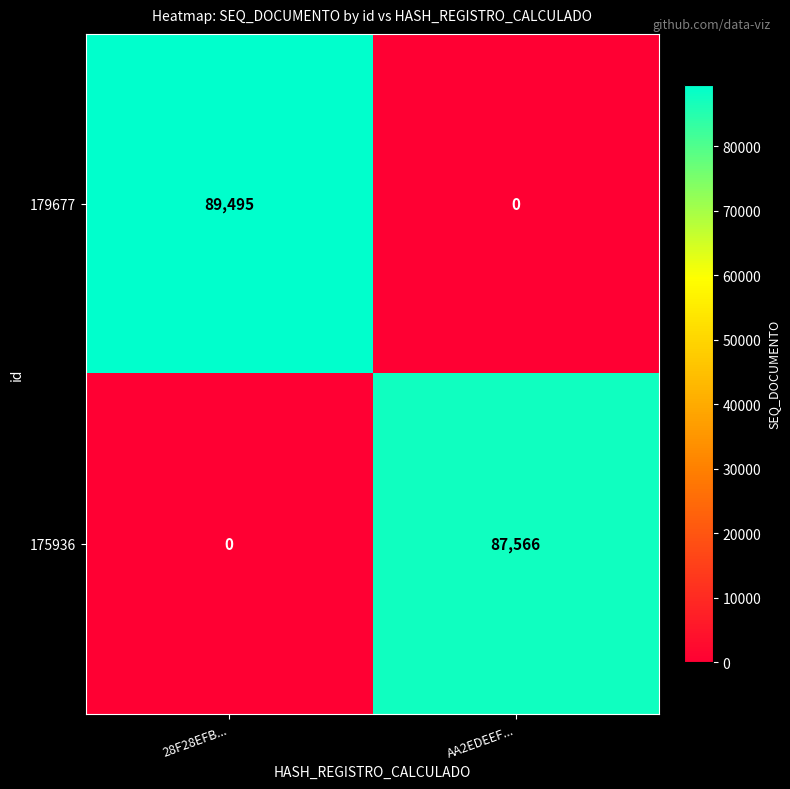

Where is 179677 nearest to the value 44747?

AA2EDEEF...